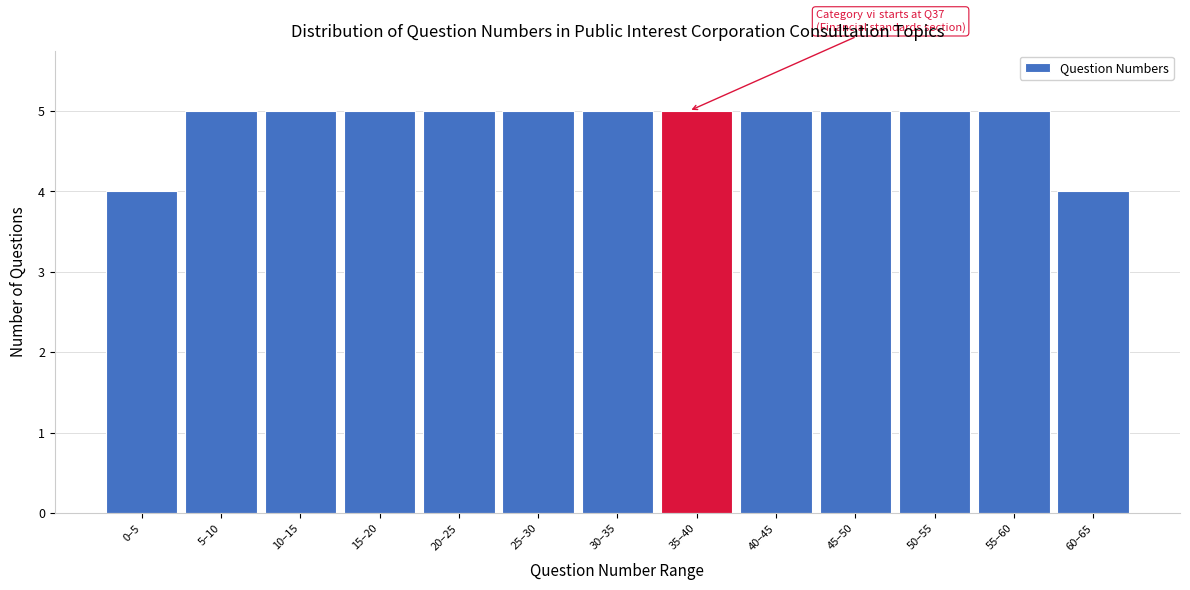

Reading right to left, transcribe all the data shown in this chart.

60–65=4	55–60=5	50–55=5	45–50=5	40–45=5	35–40=5	30–35=5	25–30=5	20–25=5	15–20=5	10–15=5	5–10=5	0–5=4